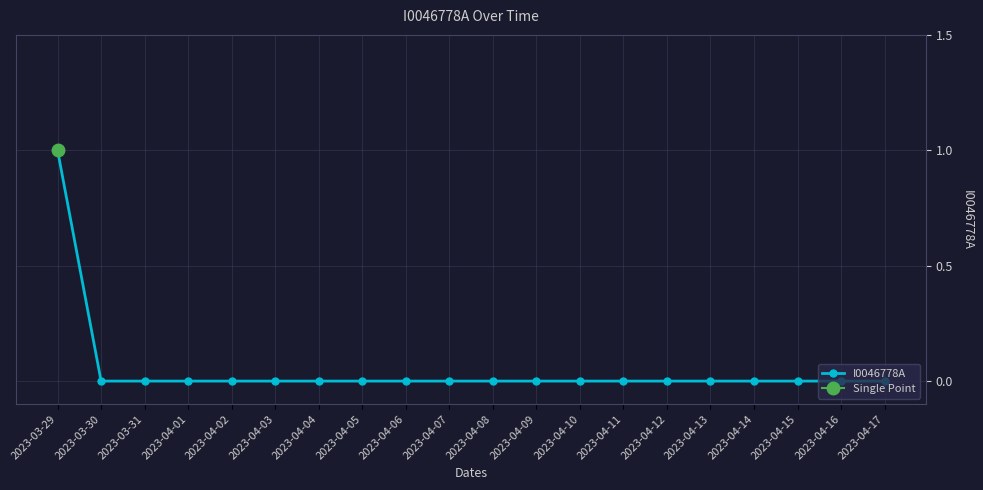

What is the difference between the values at 2023-03-29 and 2023-04-11?

1